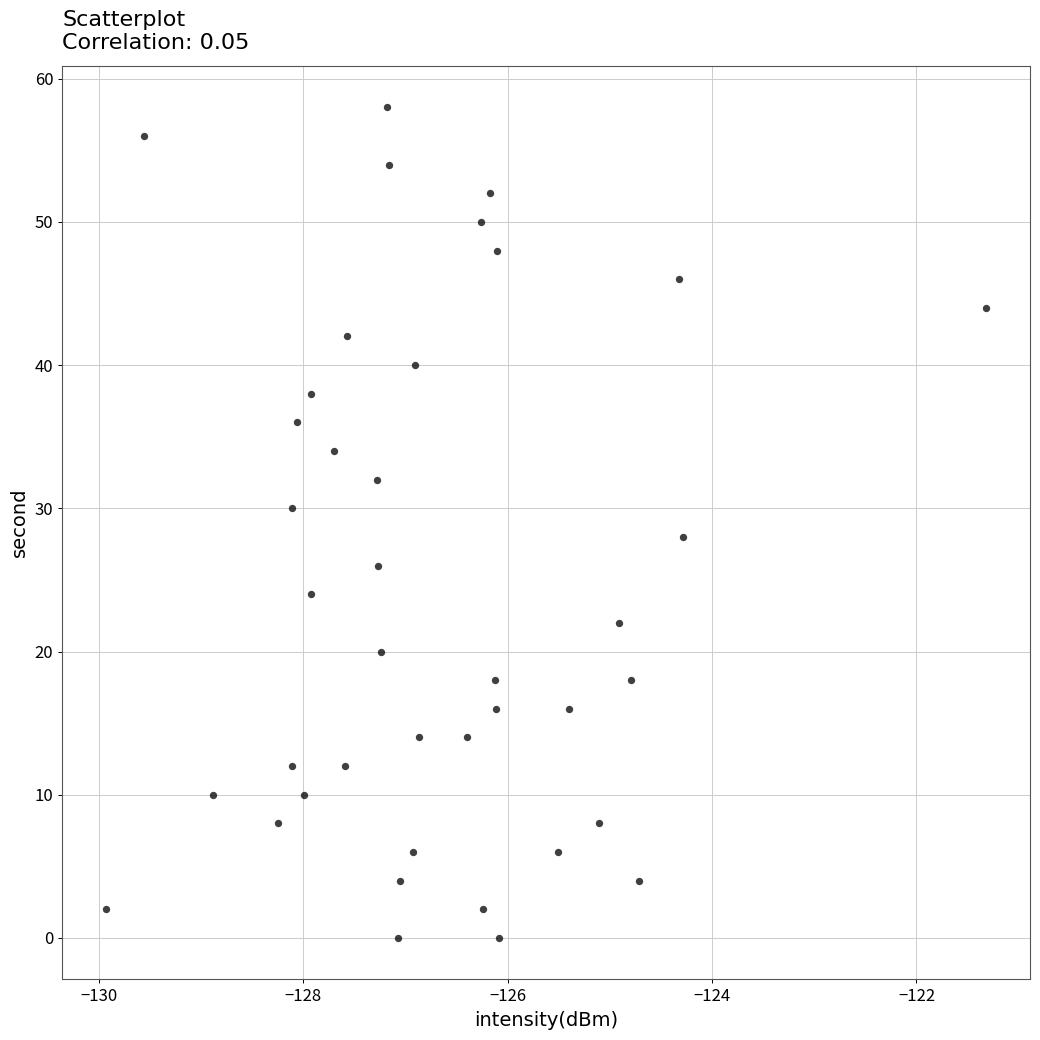

How many data points are displayed?

40